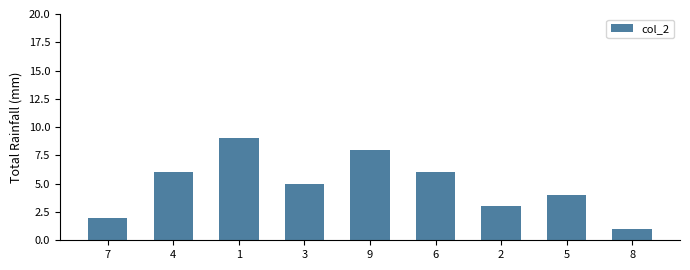

Does the chart contain stacked bars?

No